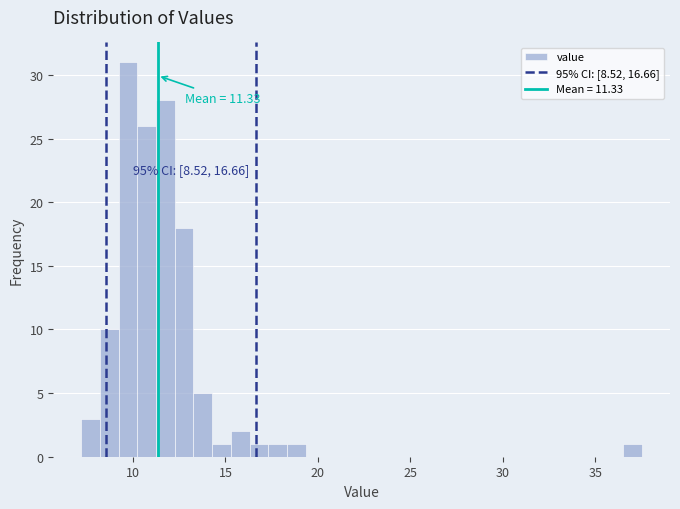

Read against the x-axis, roughly where is the centre of the tallest bar?

9.5